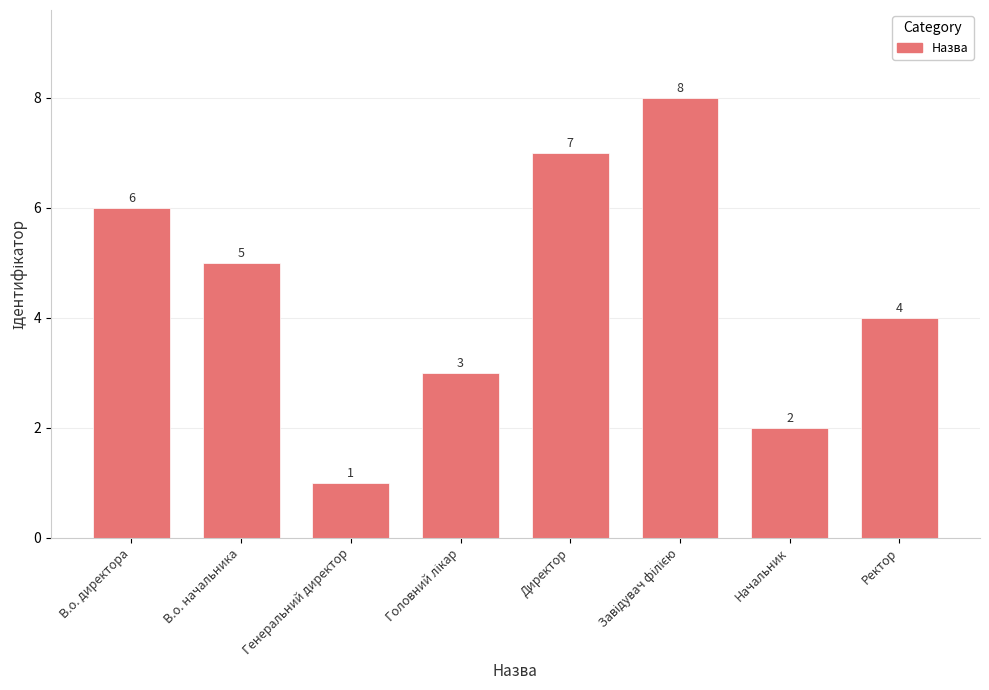

Reading left to right, transcribe all the data shown in this chart.

6	5	1	3	7	8	2	4